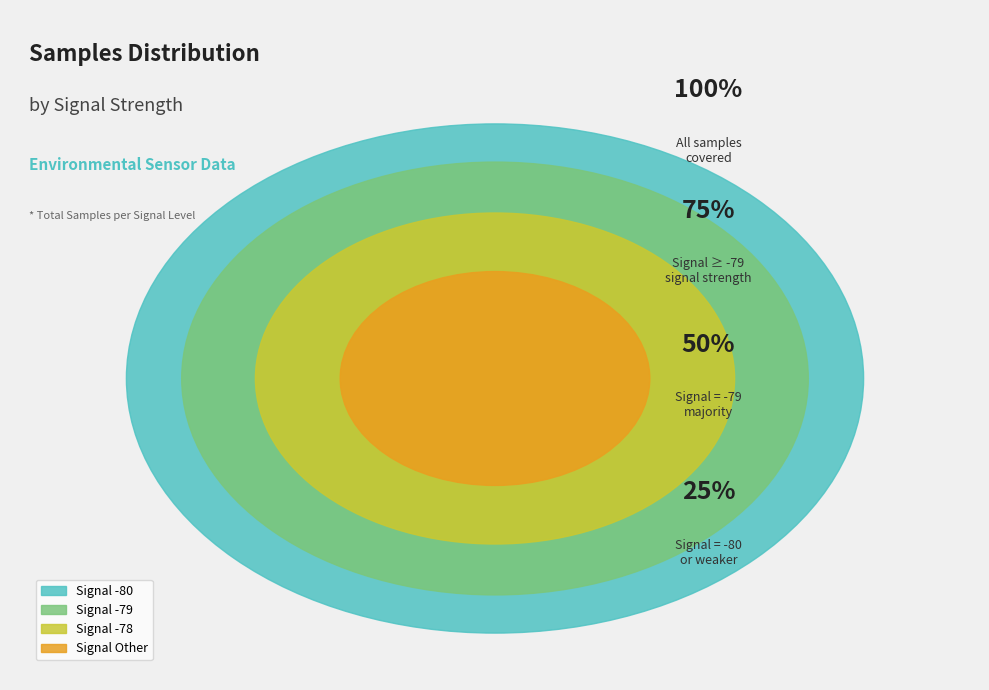

Does 30 account for over 50% of the chart?

No